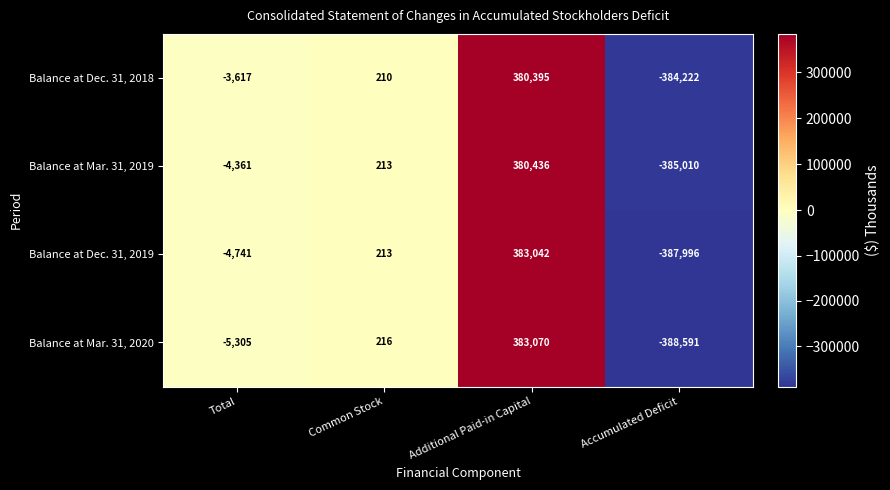

What is the greatest value displayed?

383070